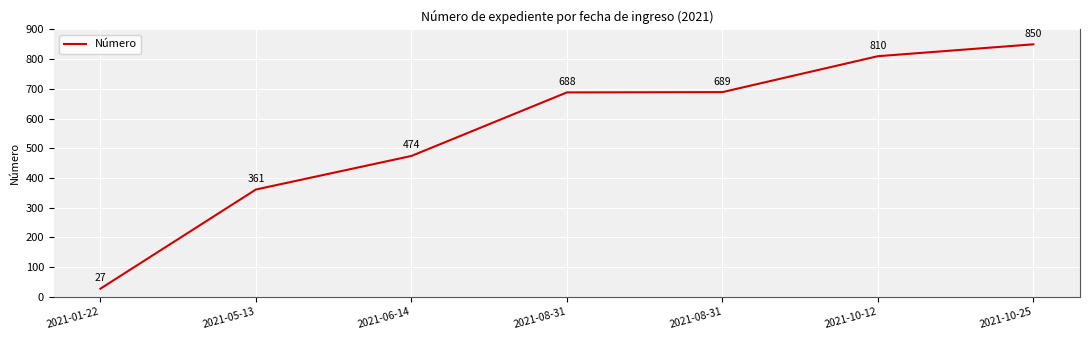

List the labels in order of value, largest first.

2021-10-25, 2021-10-12, 2021-08-31, 2021-08-31, 2021-06-14, 2021-05-13, 2021-01-22